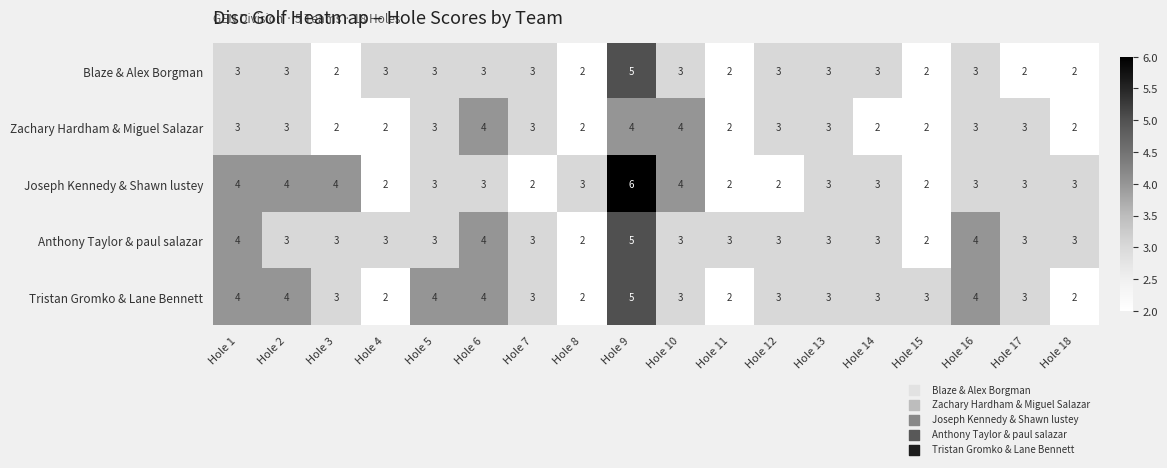

Which label corresponds to the largest value in the chart?

Hole 9